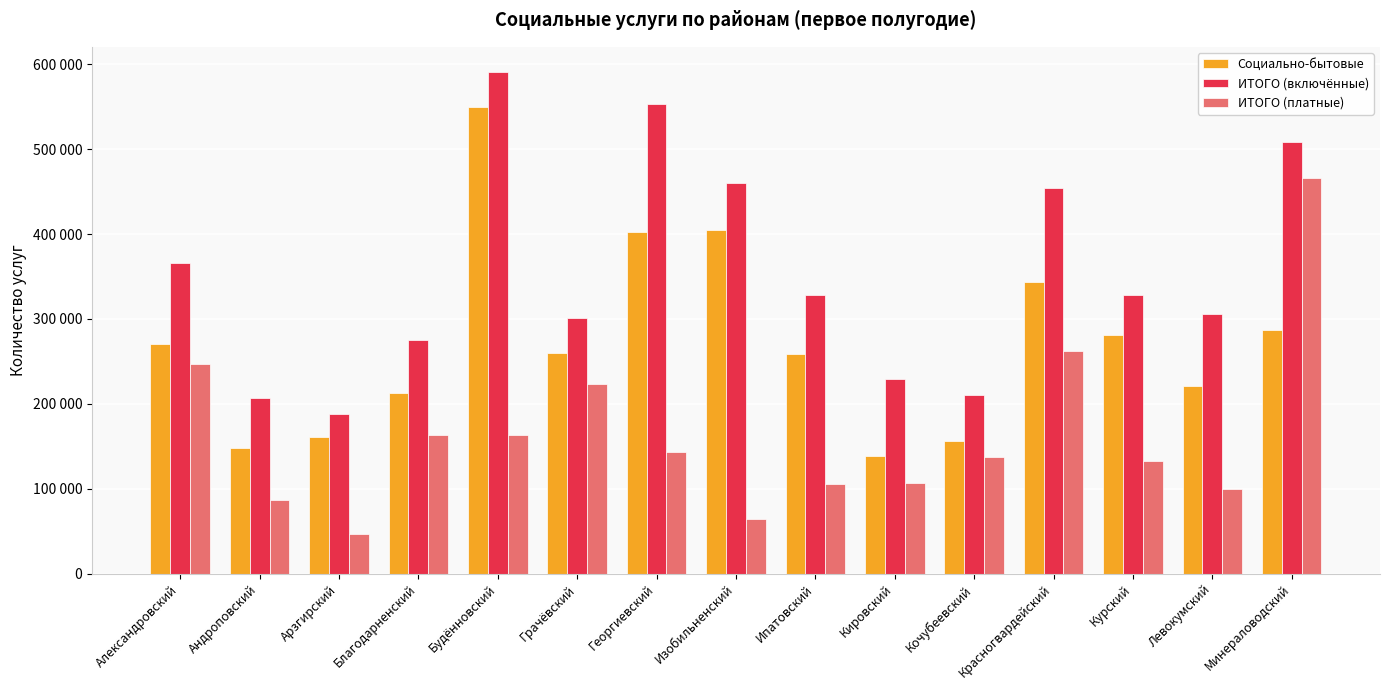

What is the average value of the ИТОГО (платные) series?

163254